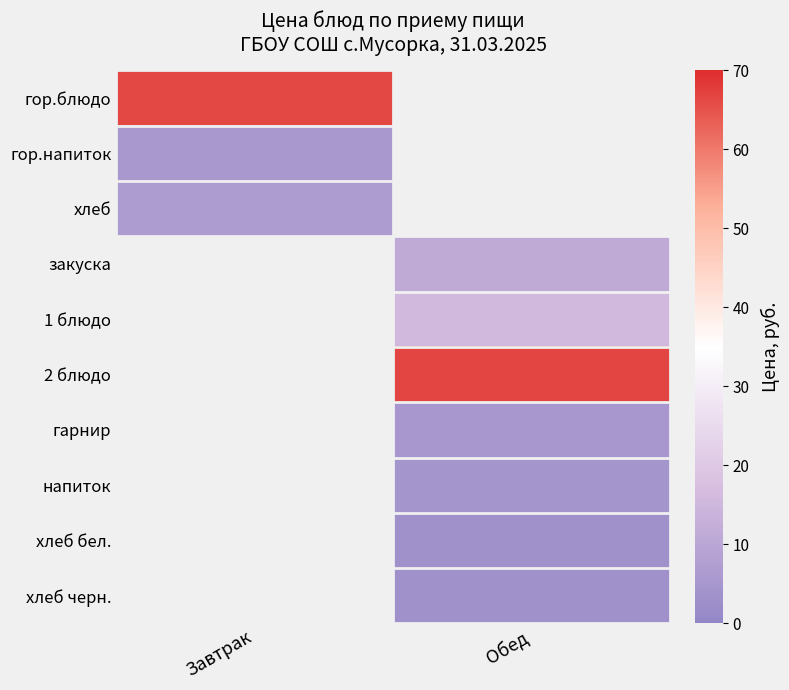

Reading left to right, what are all the values shown in this chart?

гор.блюдо: Завтрак=66.3	Обед=0.0
гор.напиток: Завтрак=5.5	Обед=0.0
хлеб: Завтрак=6.8	Обед=0.0
закуска: Завтрак=0.0	Обед=11.2
1 блюдо: Завтрак=0.0	Обед=15.7
2 блюдо: Завтрак=0.0	Обед=66.7
гарнир: Завтрак=0.0	Обед=5.4
напиток: Завтрак=0.0	Обед=4.4
хлеб бел.: Завтрак=0.0	Обед=3.4
хлеб черн.: Завтрак=0.0	Обед=3.4